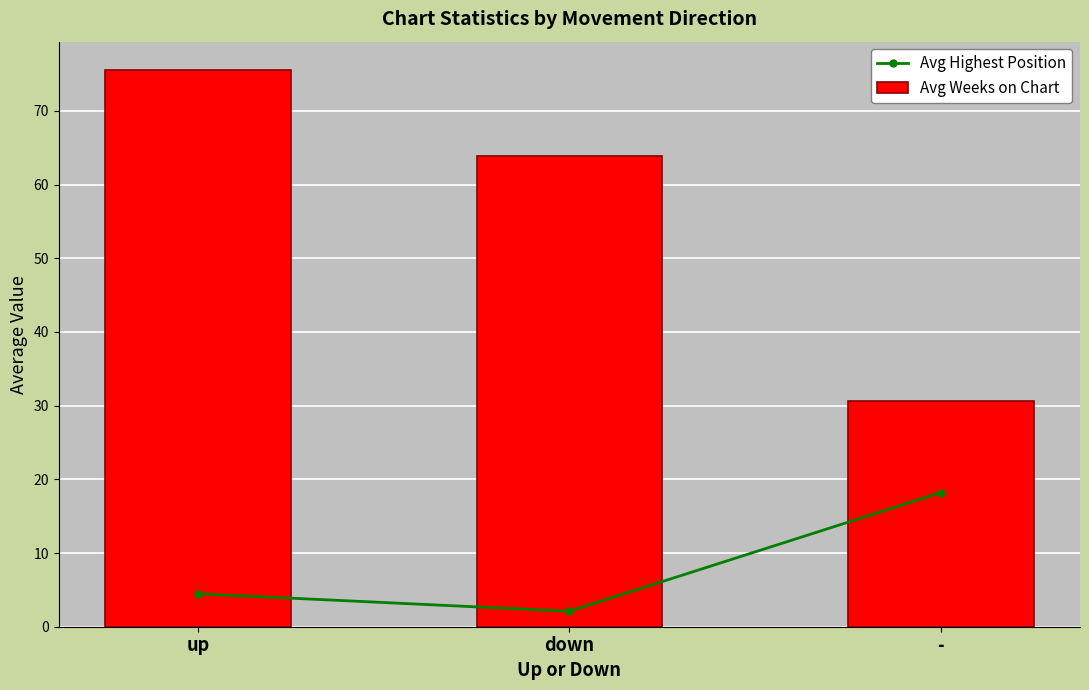

Is it true that Avg Weeks on Chart equals 12.8 at -?

False